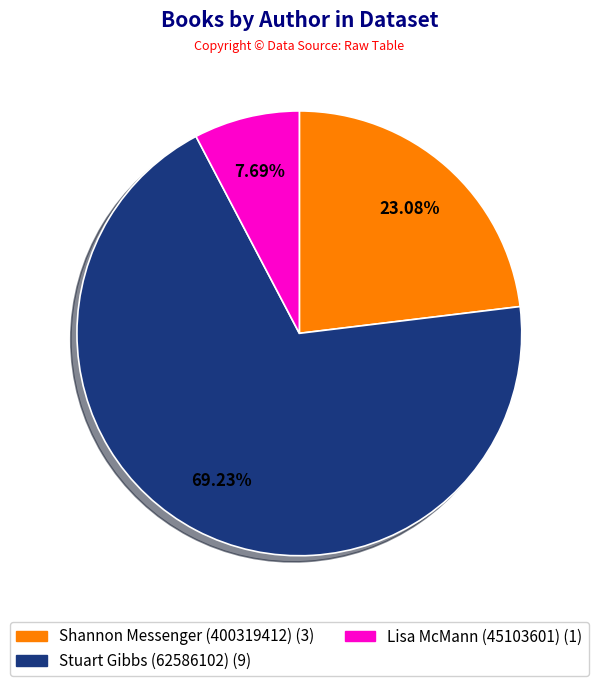

Which category has the smallest portion of the pie?

Lisa McMann (45103601)